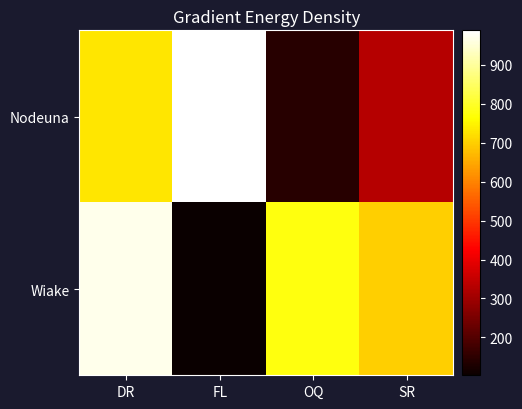

At which category is the sum across all series the highest?

DR